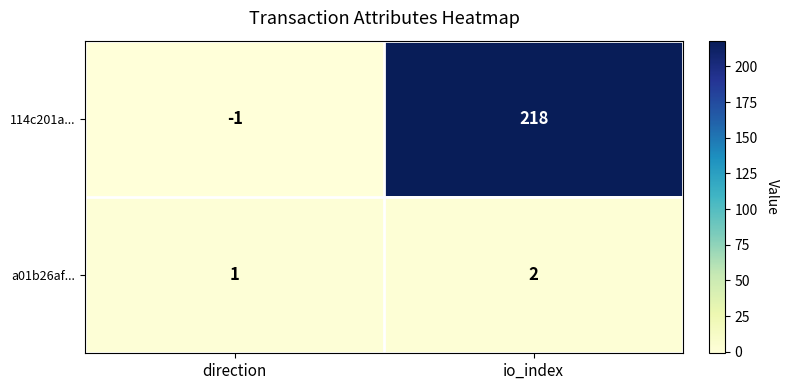

Reading left to right, list all the values displayed in this chart.

114c201a...: direction=-1	io_index=218
a01b26af...: direction=1	io_index=2